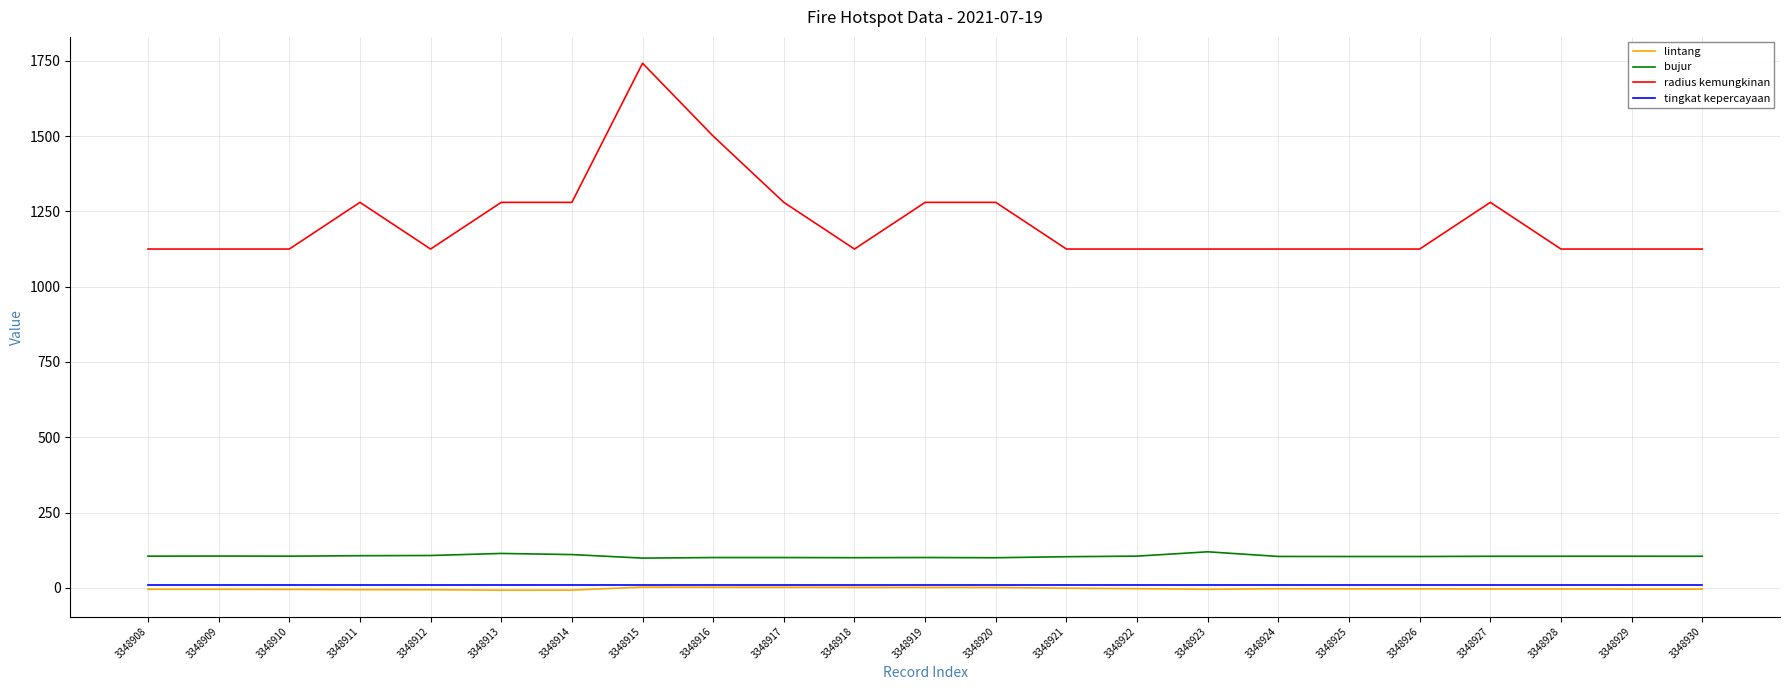

At which category is the sum across all series the highest?

3348915